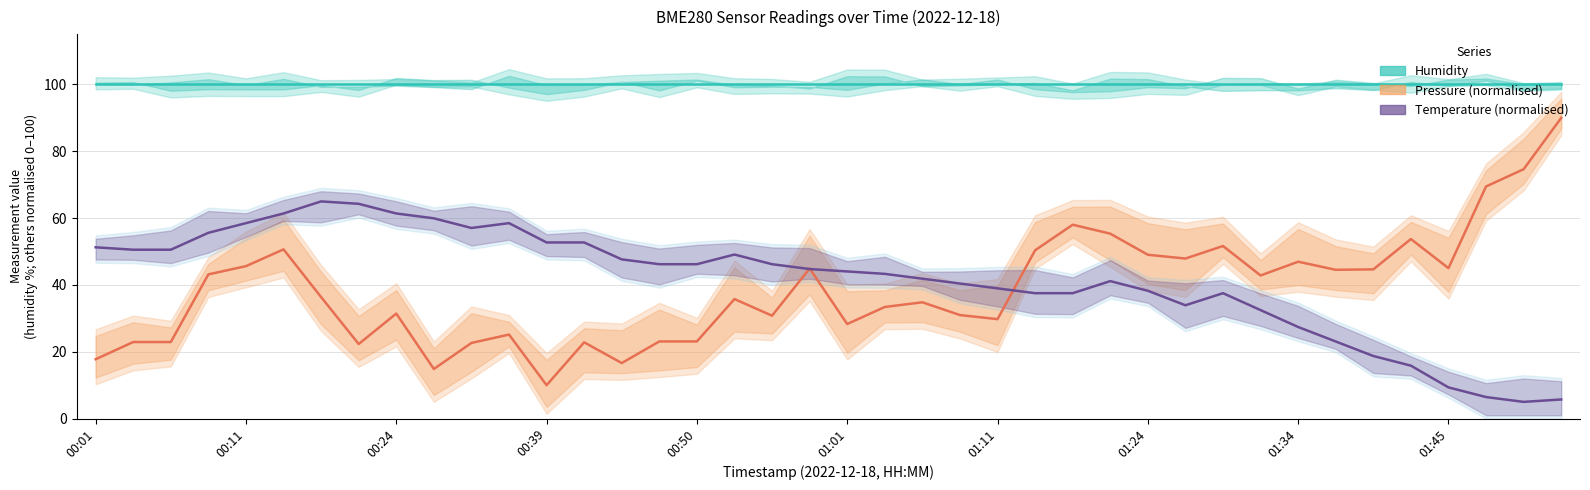

What is the minimum value shown in the chart?

5.0